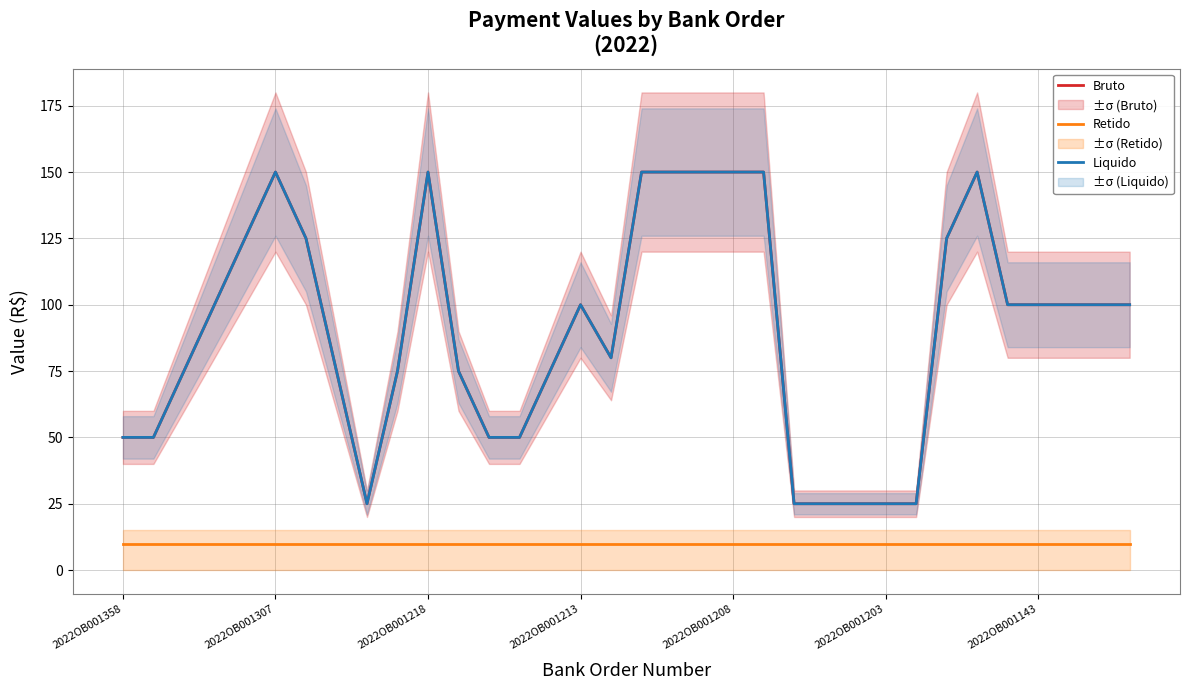

Is the value of Retido at 16 greater than the value of Liquido at 22?

No